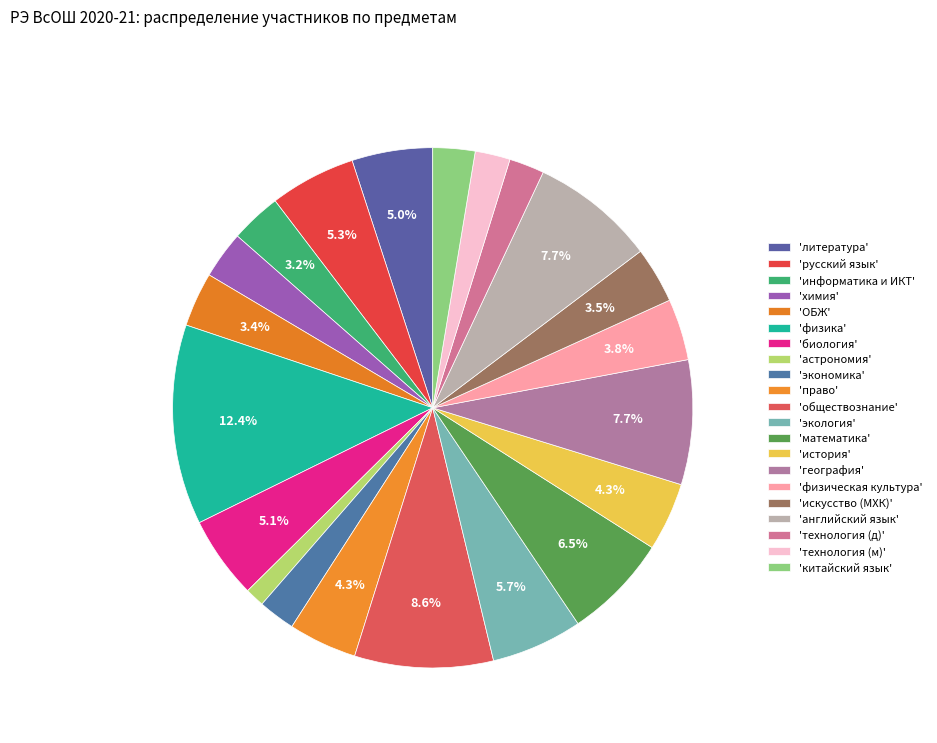

How many slices are in this pie chart?

21